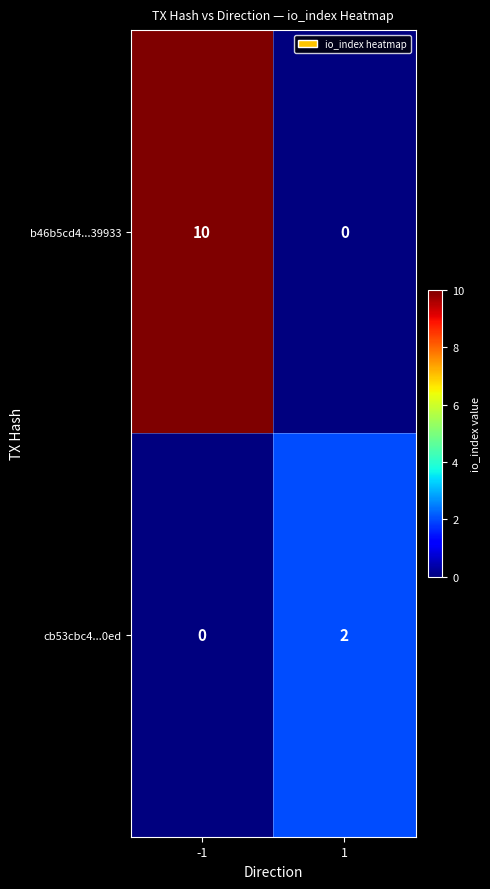

True or false: b46b5cd4...39933 has a value of 14 at -1.

False